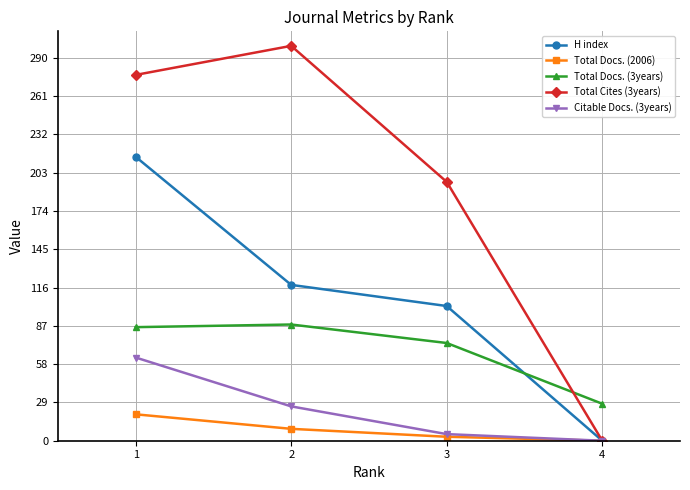

Count the number of data series in this chart.

5